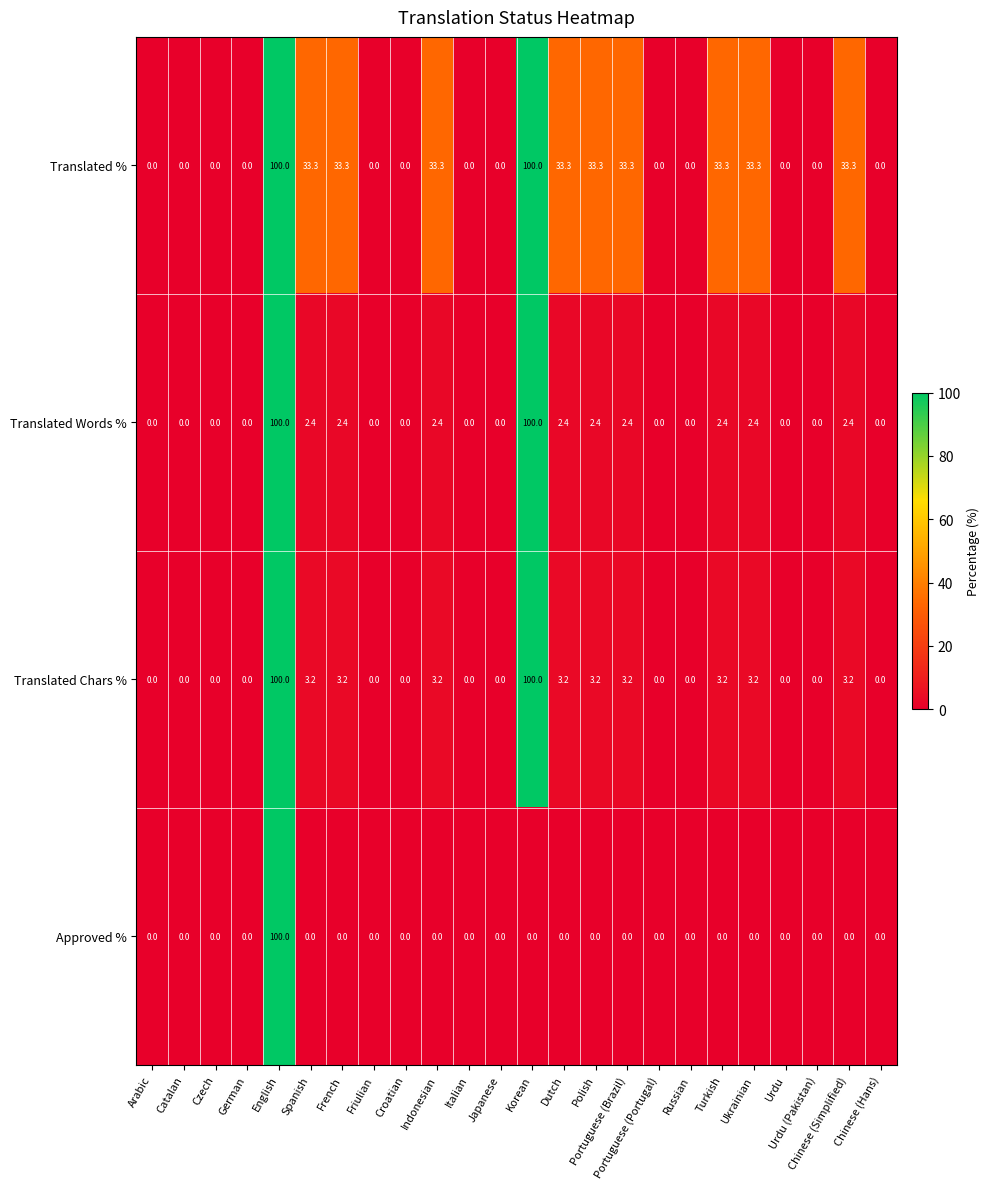

What is the difference between the maximum and minimum values in the Approved % series?

100.0